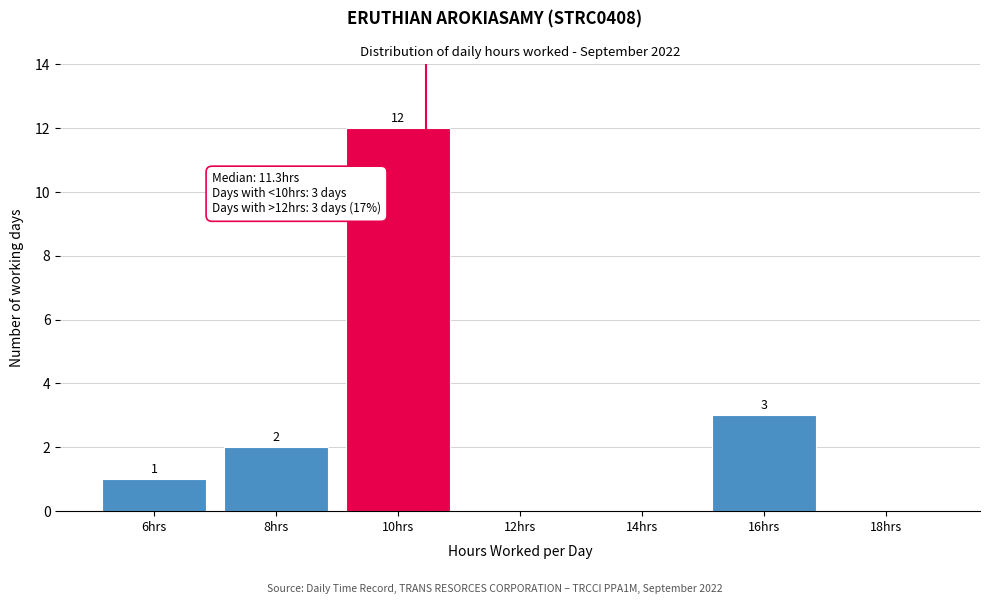

Reading left to right, what are all the values shown in this chart?

6hrs=1	8hrs=2	10hrs=12	12hrs=0	14hrs=0	16hrs=3	18hrs=0